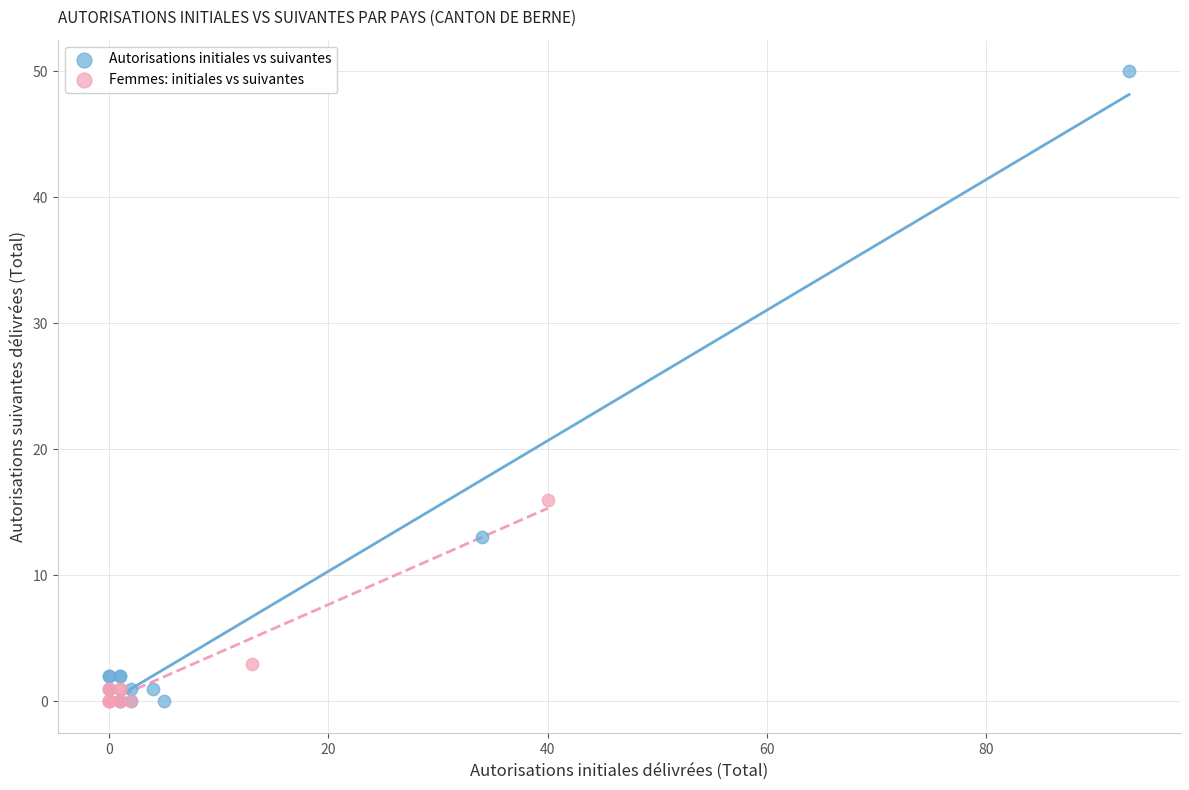

Which series contains the highest Y value?

Autorisations initiales vs suivantes